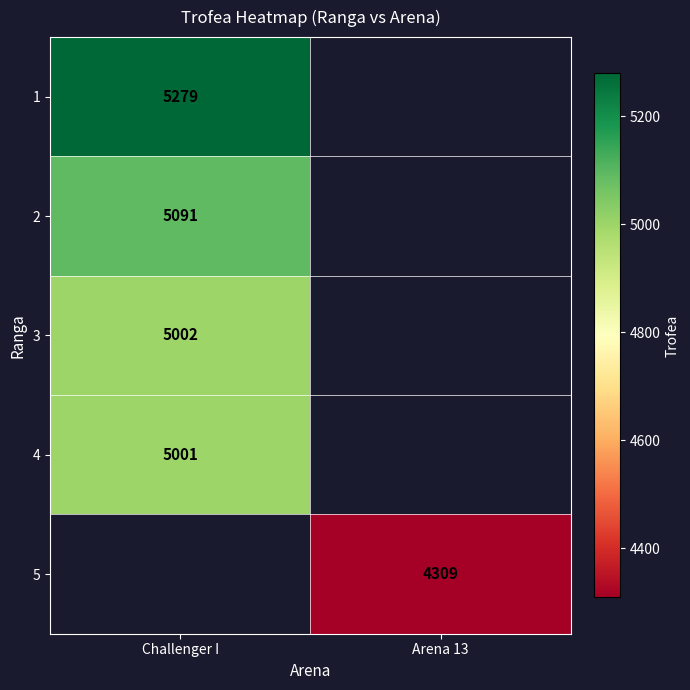

The value of 1 at Challenger I is 5279. True or false?

True